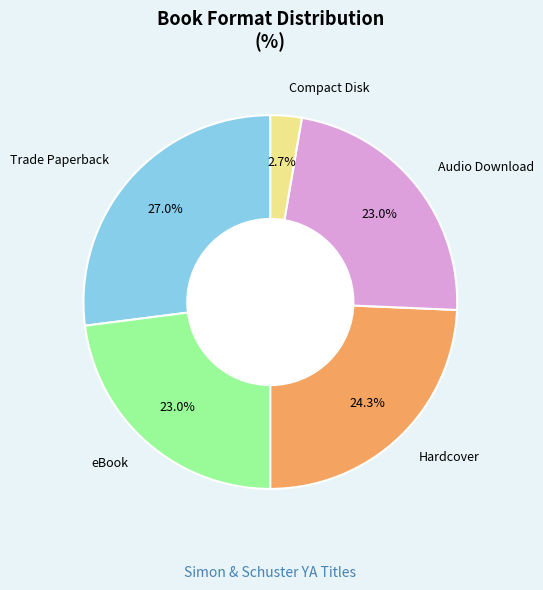

To the nearest percent, what is the difference between the largest and smallest slice percentages?

24%